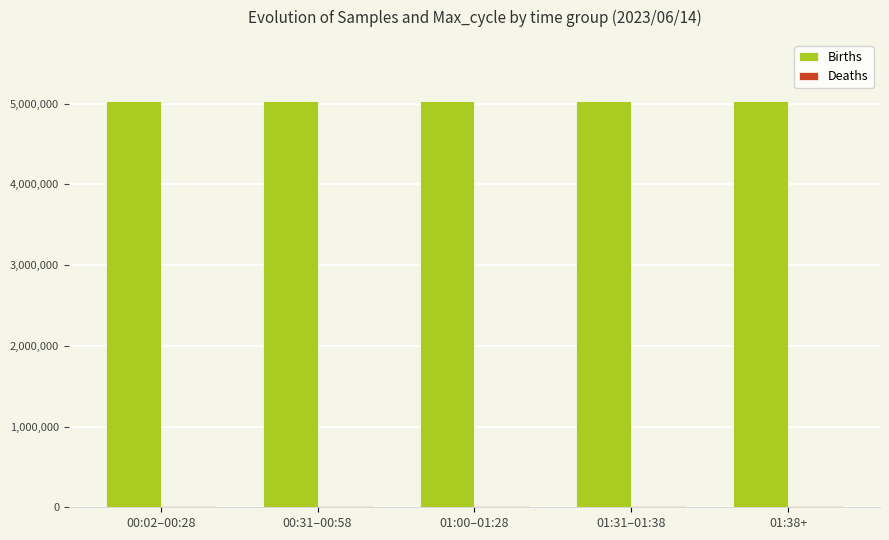

Count the number of data series in this chart.

2